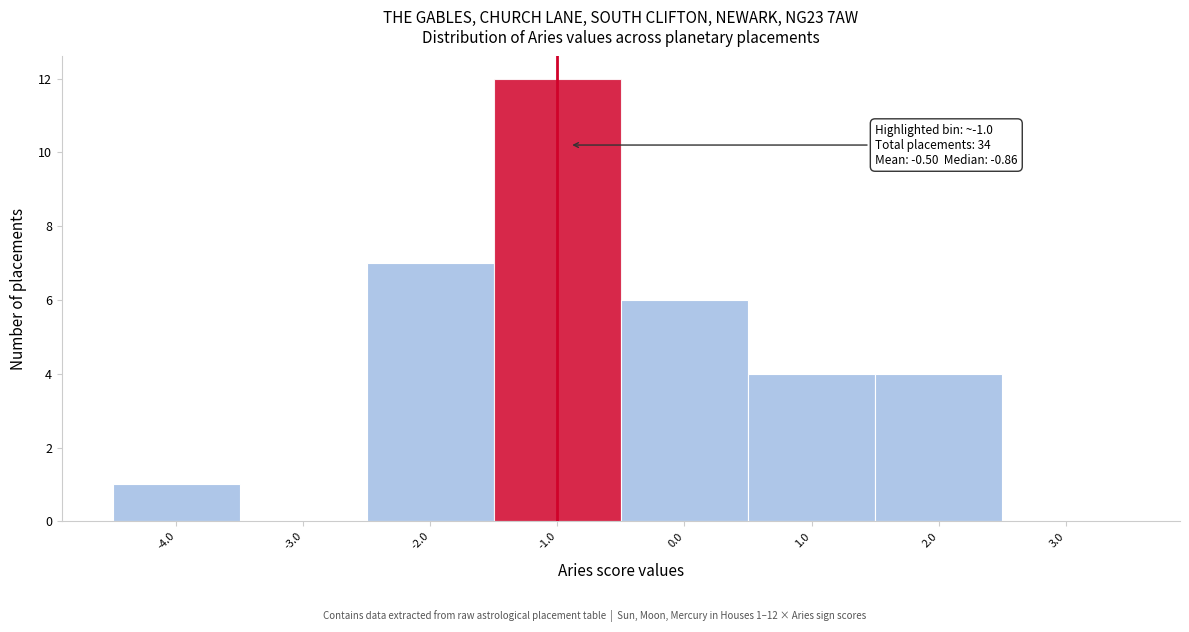

Over which range of the x-axis is the bar tallest?

-1.5 to -0.5